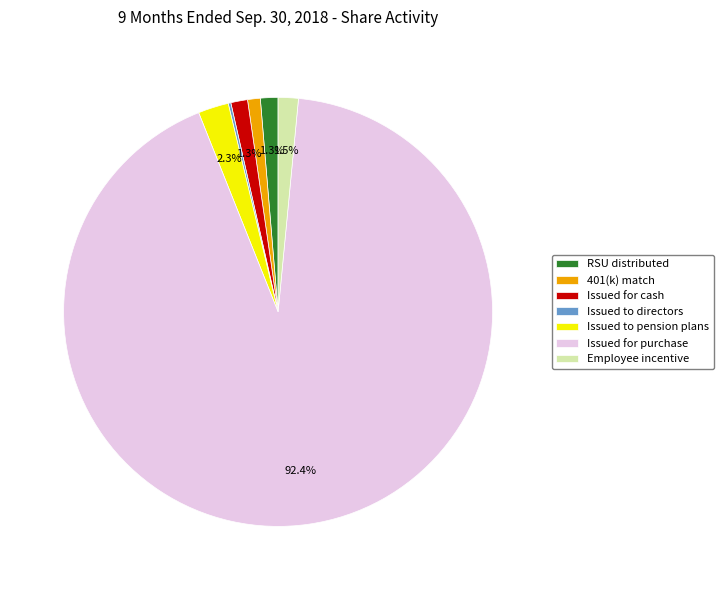

Is Issued for purchase the majority of the pie?

Yes